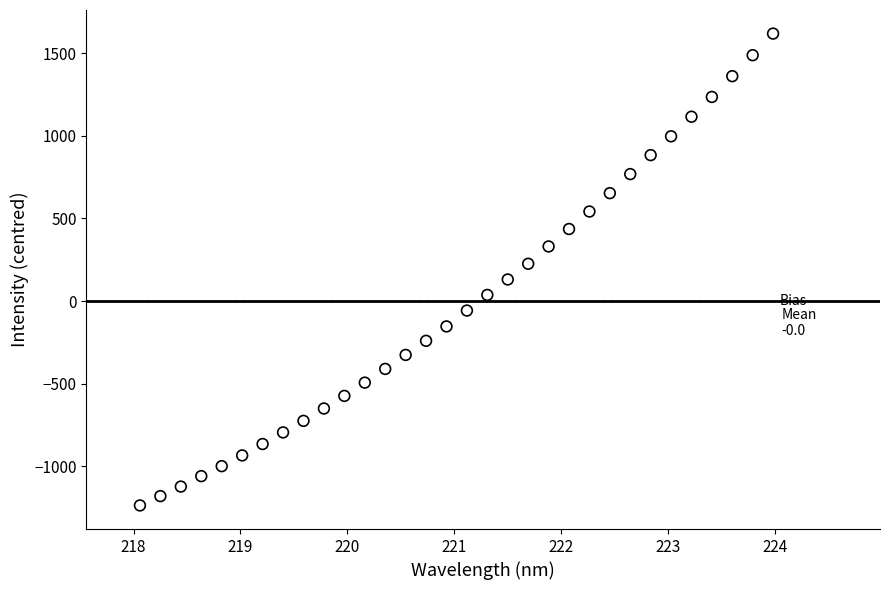

What is the range of Y values (max minus min)?

2853.7